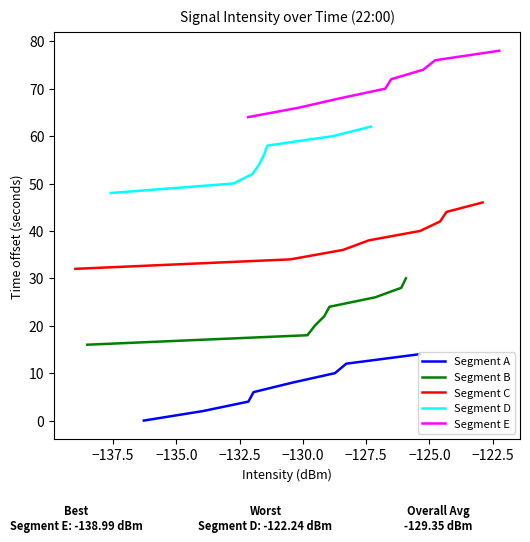

What is the greatest value displayed?

78